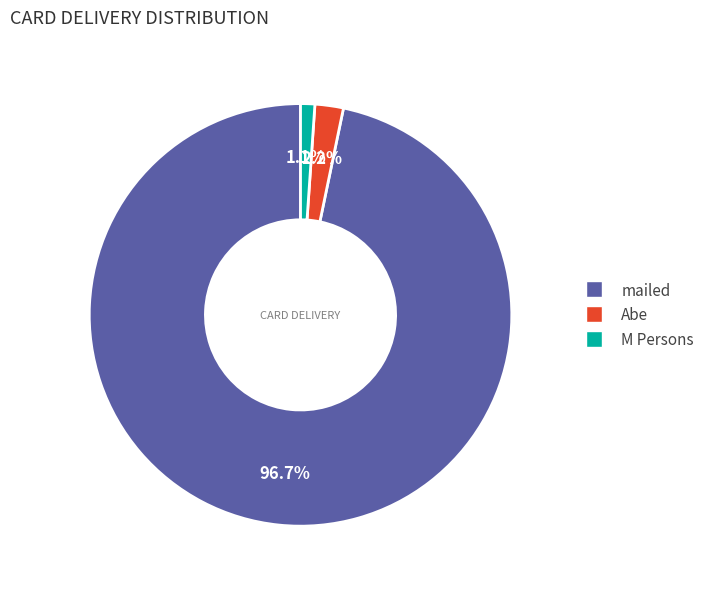

How many segments does this pie chart have?

3